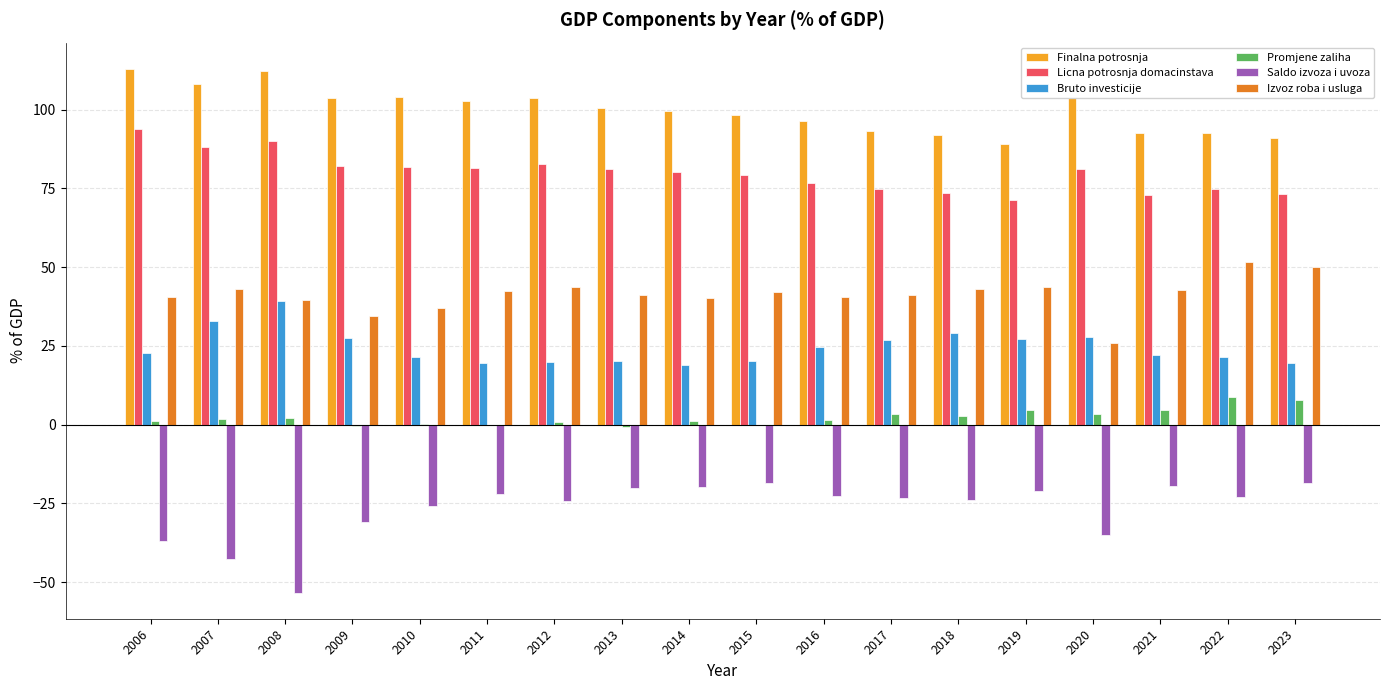

The value of Finalna potrosnja at 2015 is 167.1. True or false?

False